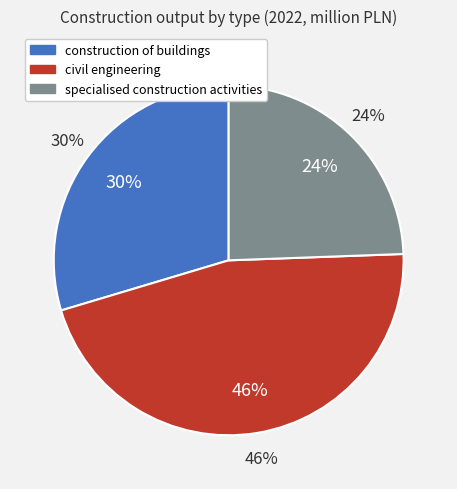

What is the largest slice in the pie chart?

civil engineering